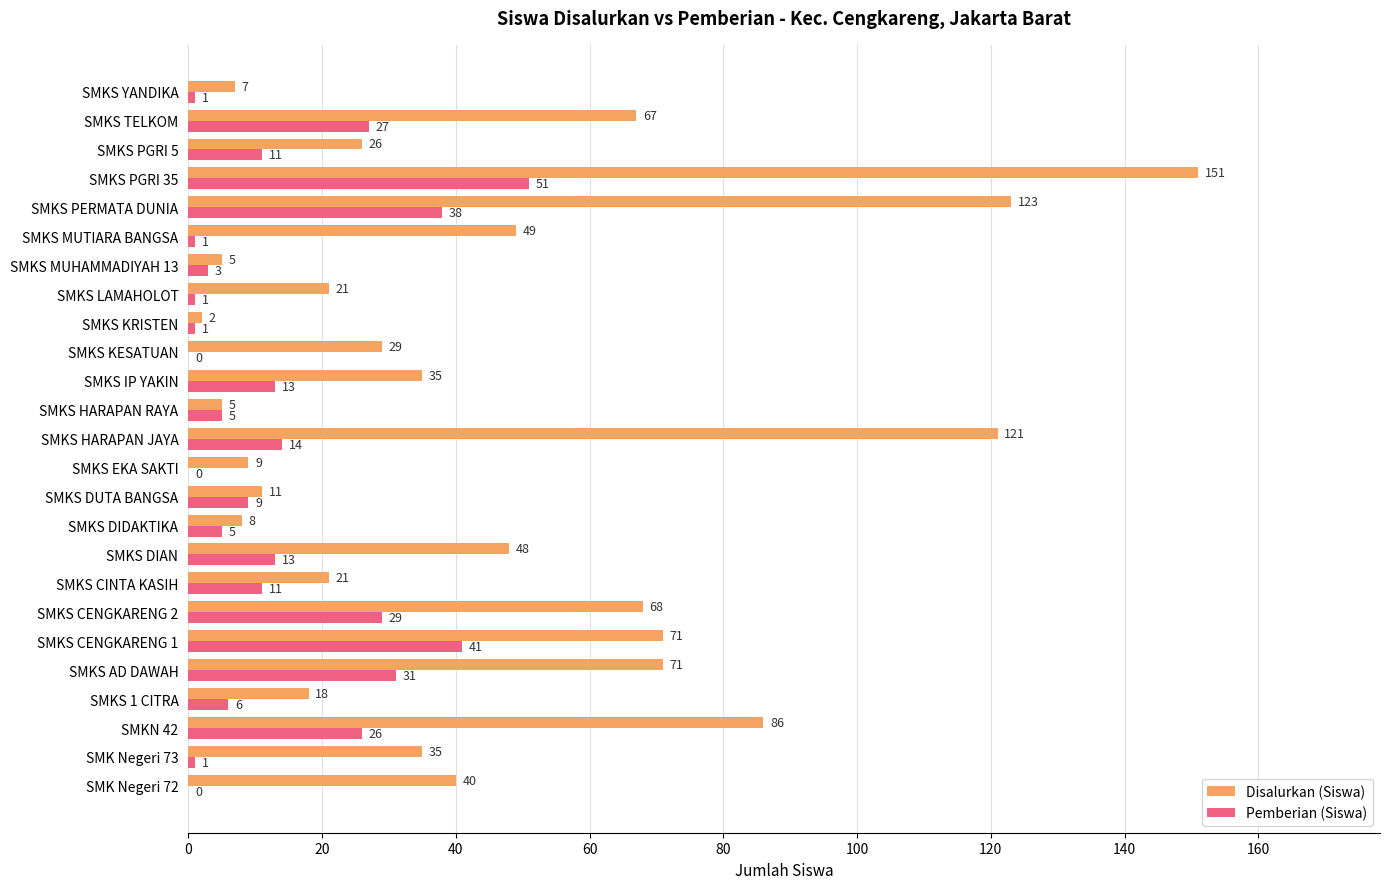

How many data points does each series have?

25